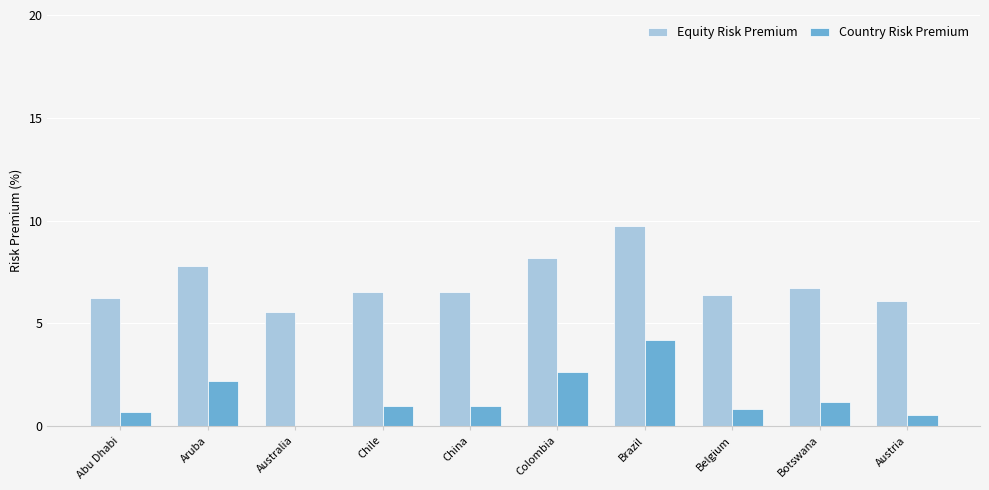

Which series has the largest total across all categories?

Equity Risk Premium